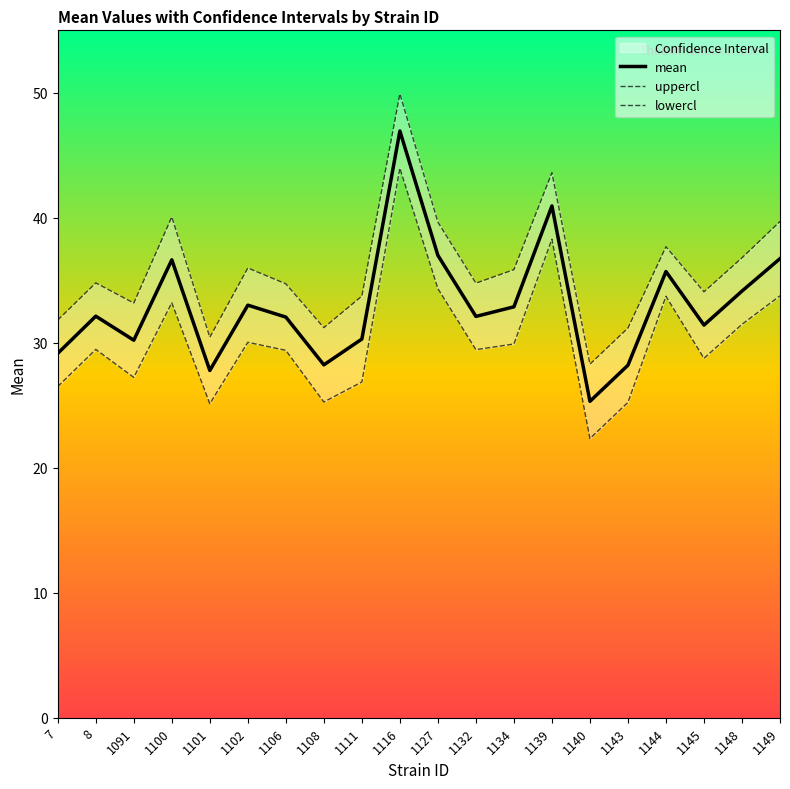

How many categories are shown in the chart?

20